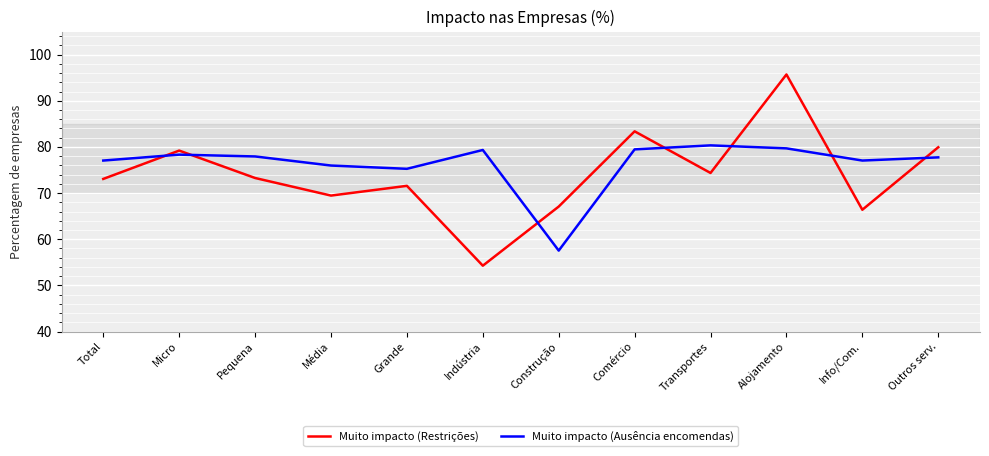

What is the average value of the Muito impacto (Ausência encomendas) series?

76.3